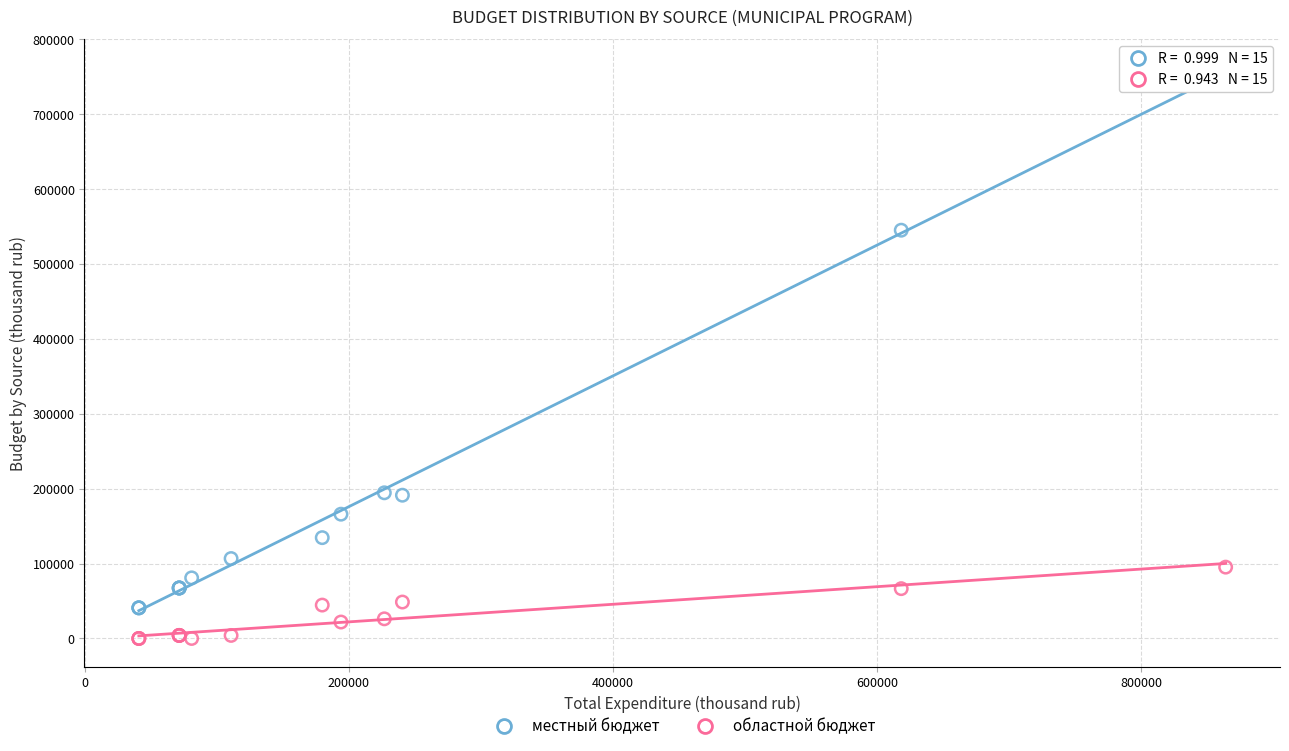

Which series has the largest Y range (max minus min)?

местный бюджет